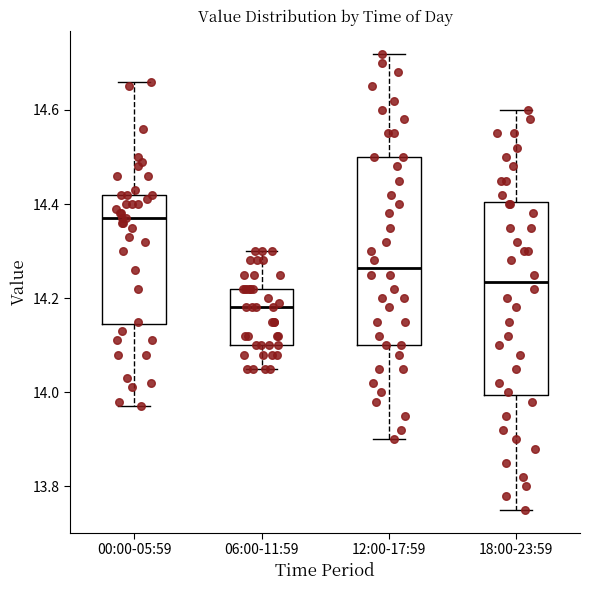

Where is the upper edge of the box for 18:00-23:59 on the y-axis? The values are not printed on the chart, so give them approximately, as read against the axis.

14.40